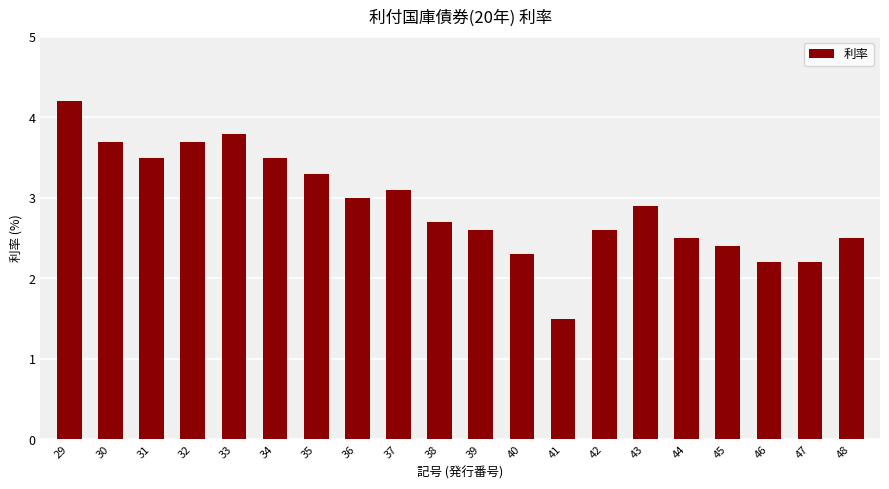

What is the maximum value shown in the chart?

4.2